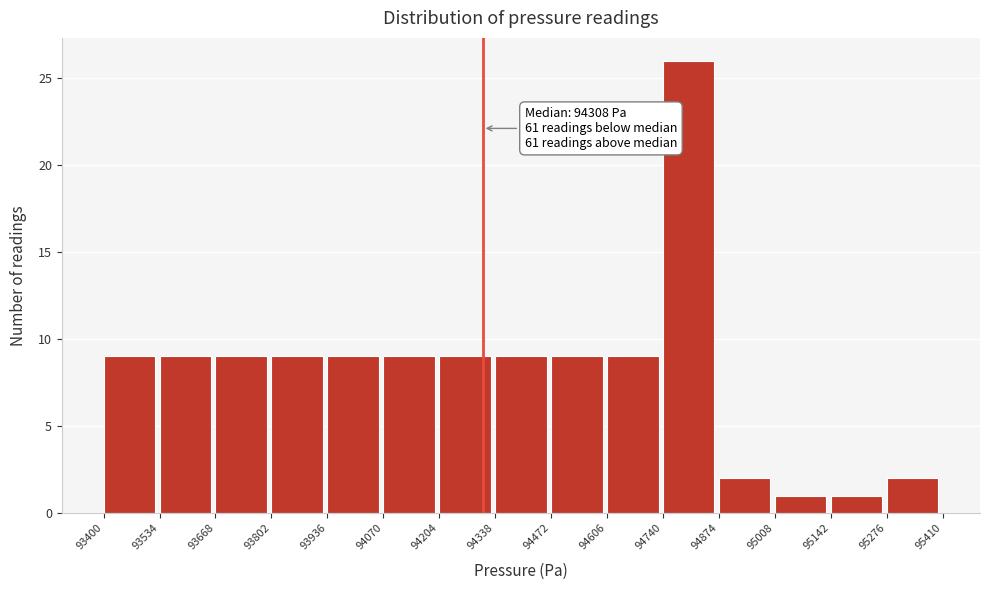

Which range on the x-axis has the tallest bar?

94740 to 94874